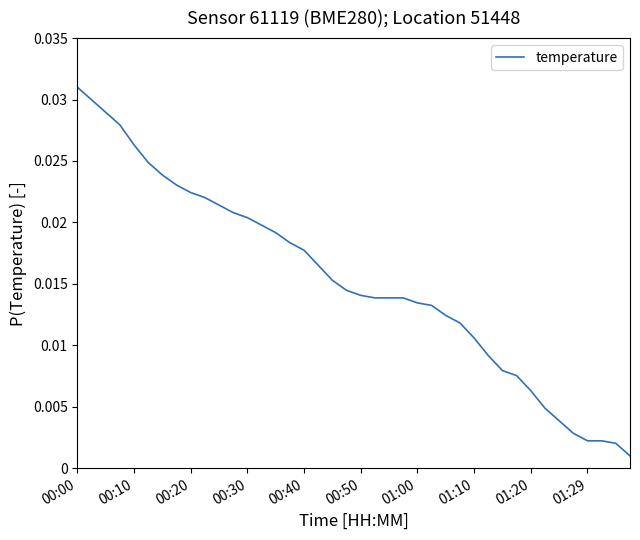

How many series are shown in this chart?

1